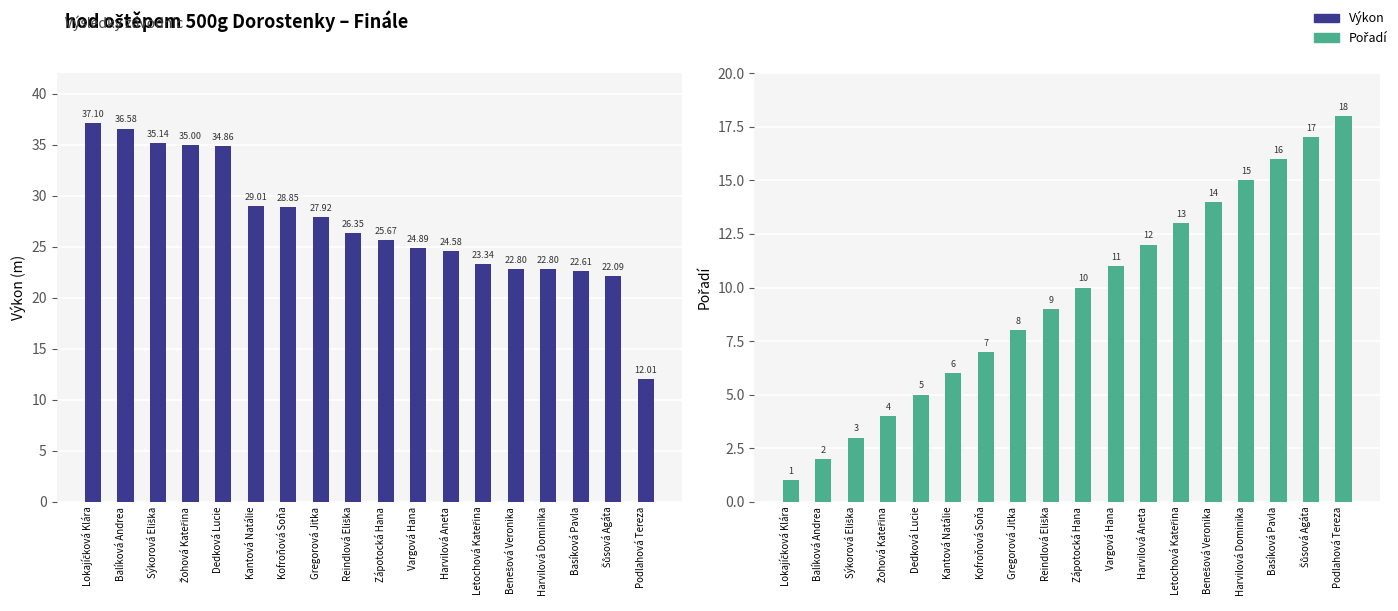

At which category is the sum across all series the highest?

Dedková Lucie